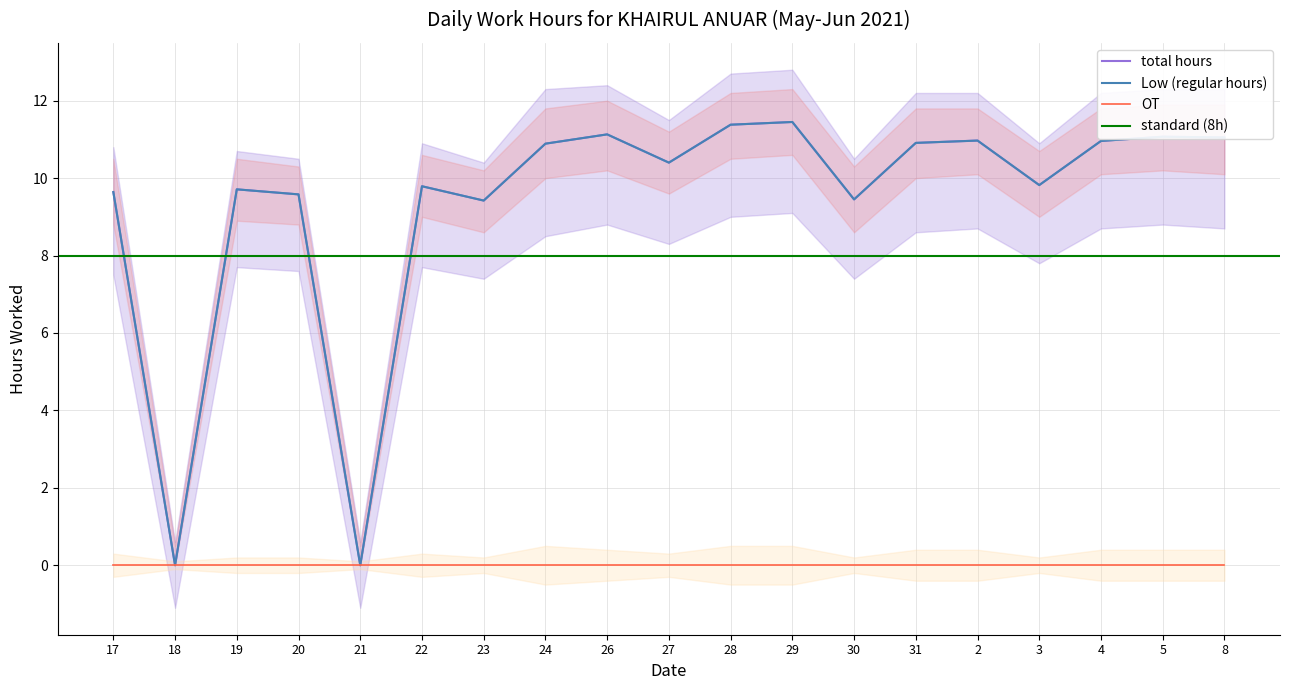

What is the difference between the highest and lowest values at 3?

10.9